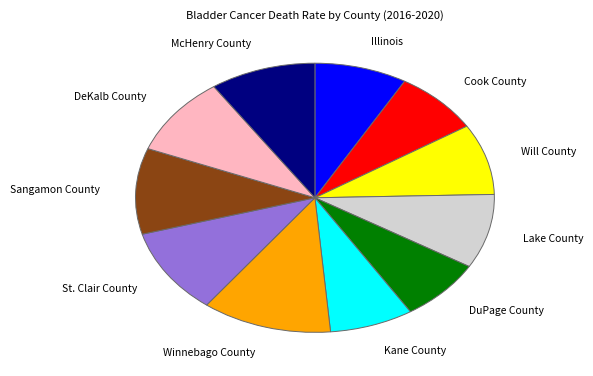

Which category has the biggest portion of the pie?

Winnebago County